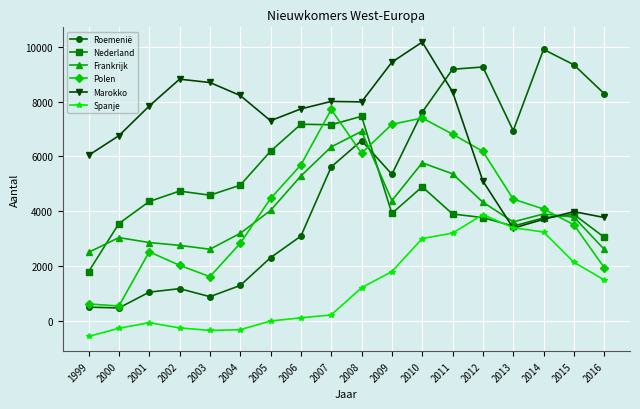

Which series has the widest spread of values?

Roemenië